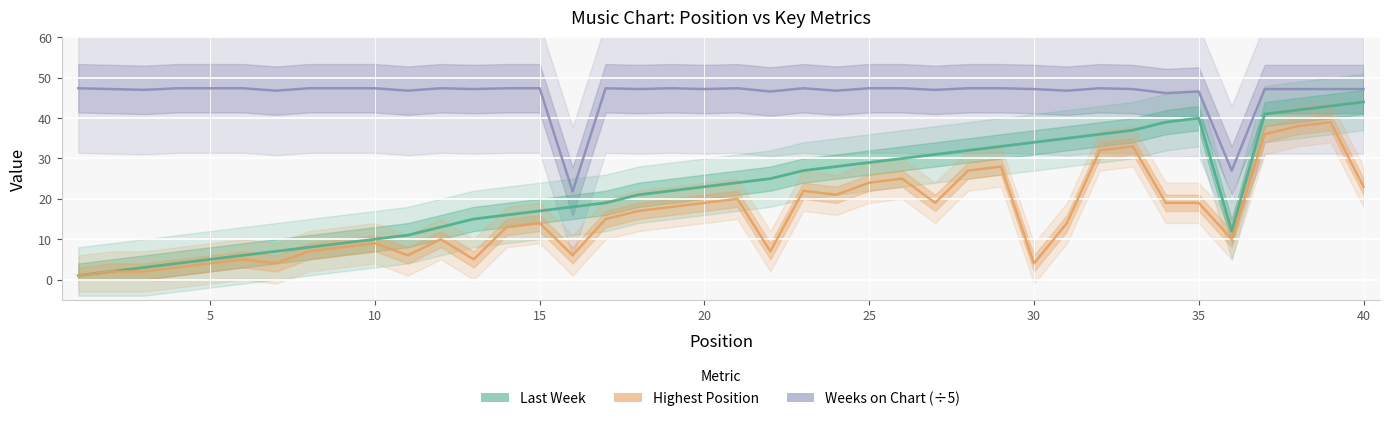

At which category does the chart reach its peak across all series?

1